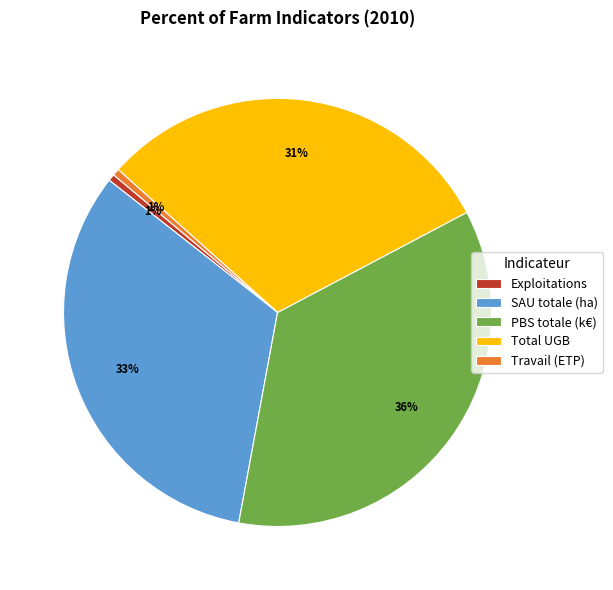

How many segments does this pie chart have?

5